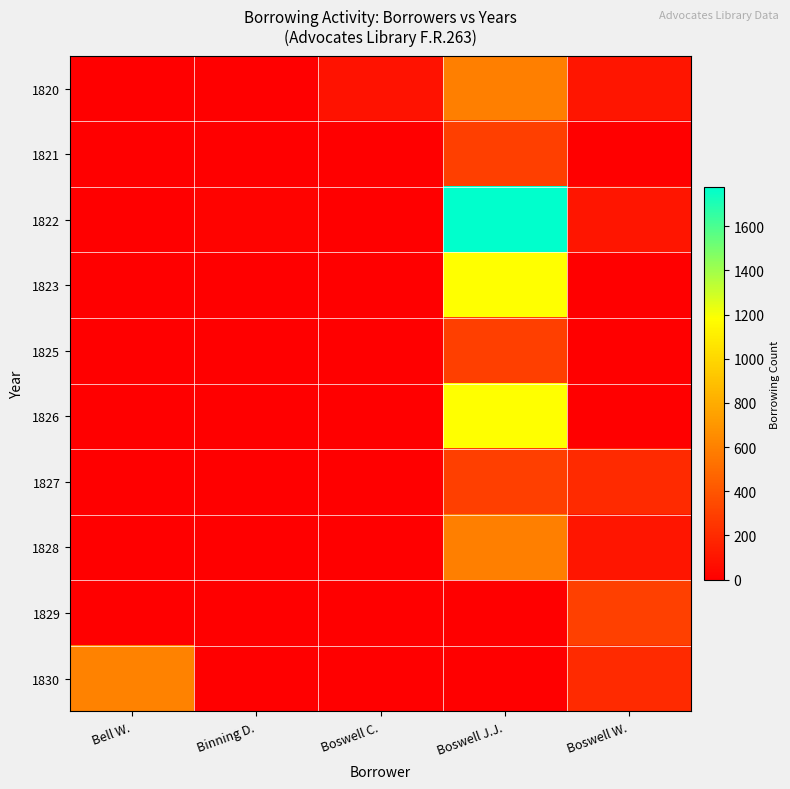

Which series has the largest range (max minus min)?

1822